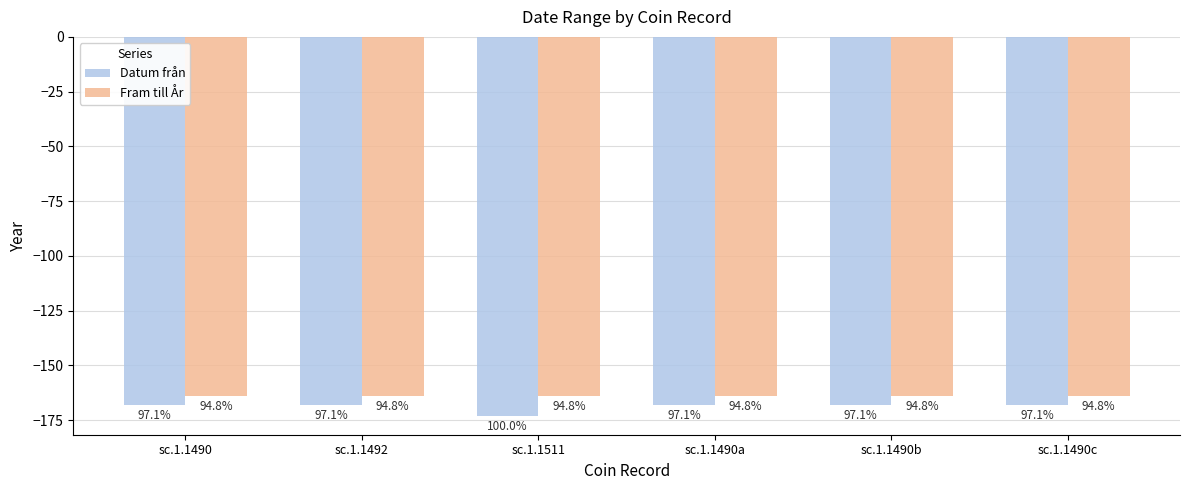

How many groups of bars are there?

6